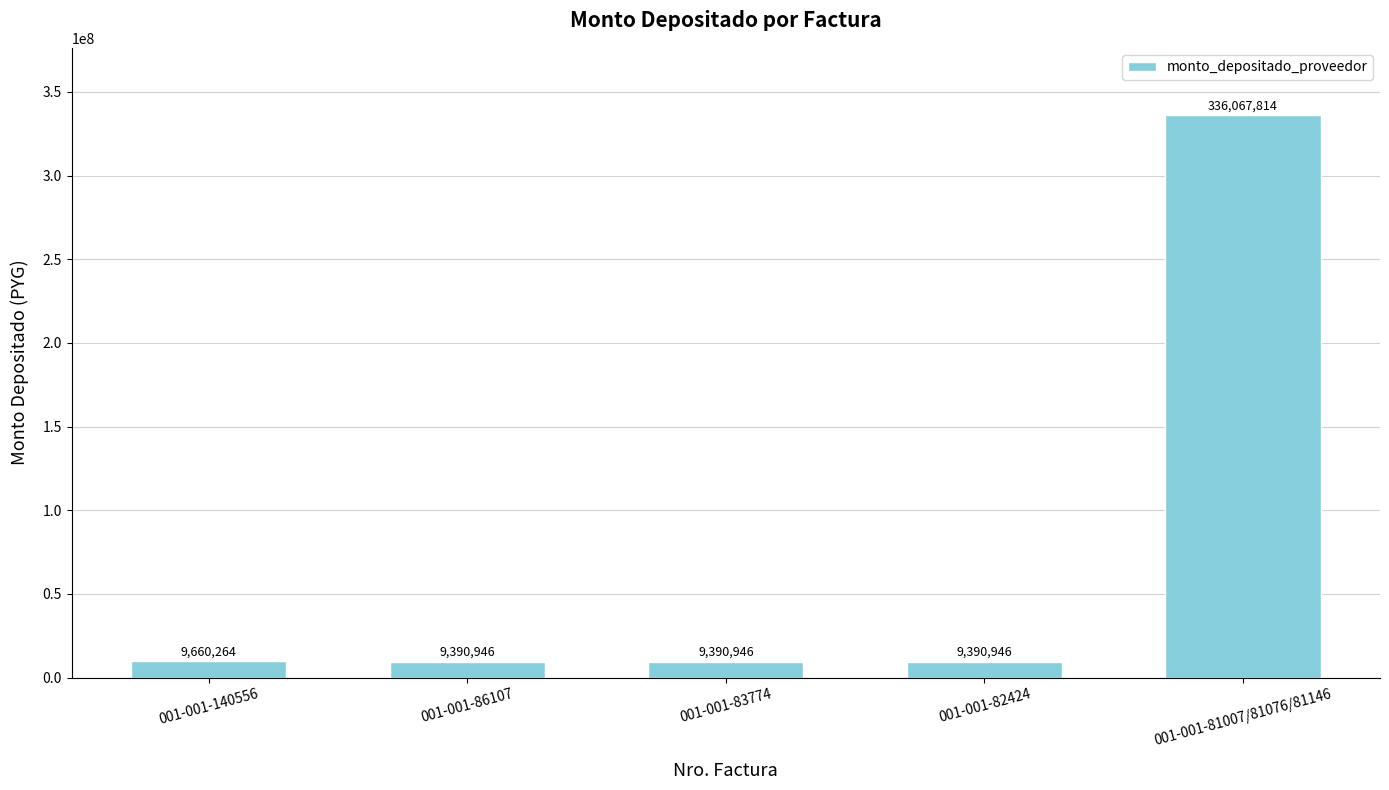

What is the approximate value at 001-001-86107?

9390946